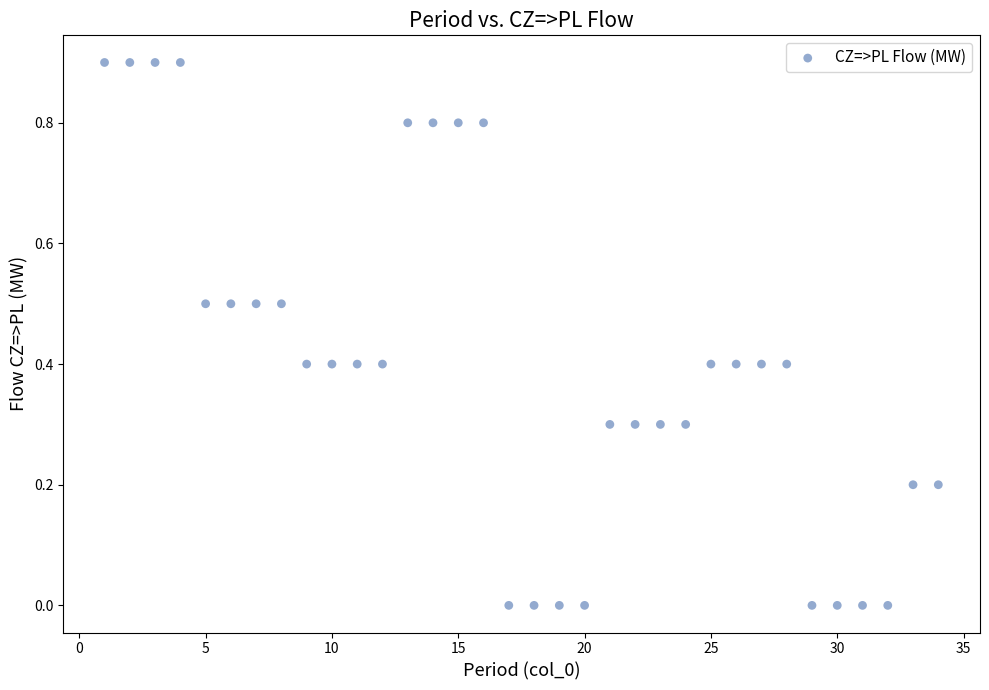

What is the range of Y values (max minus min)?

0.9